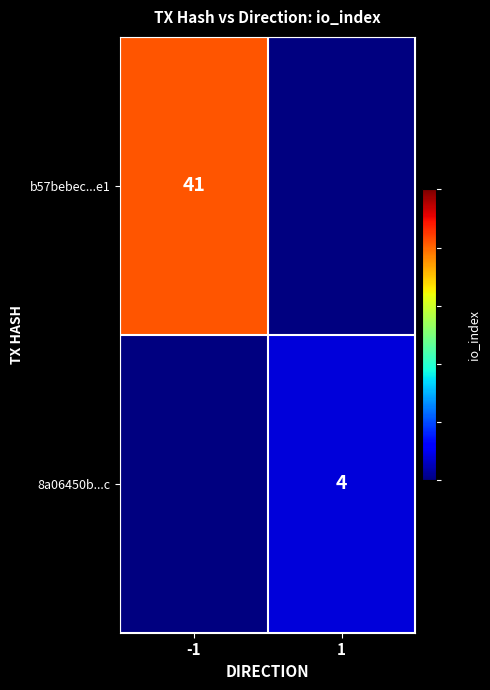

The value of 8a06450b...c at 1 is 4. True or false?

True